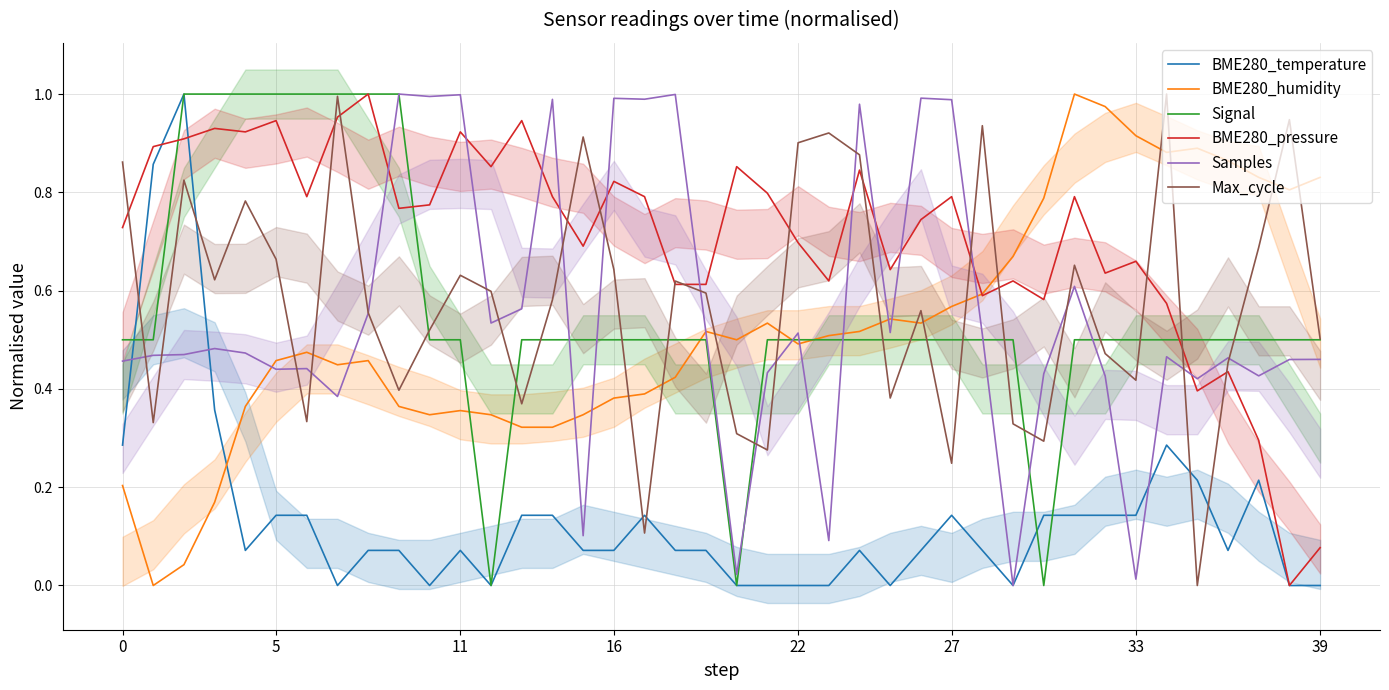

True or false: Signal has a value of 0.5 at 11.

True